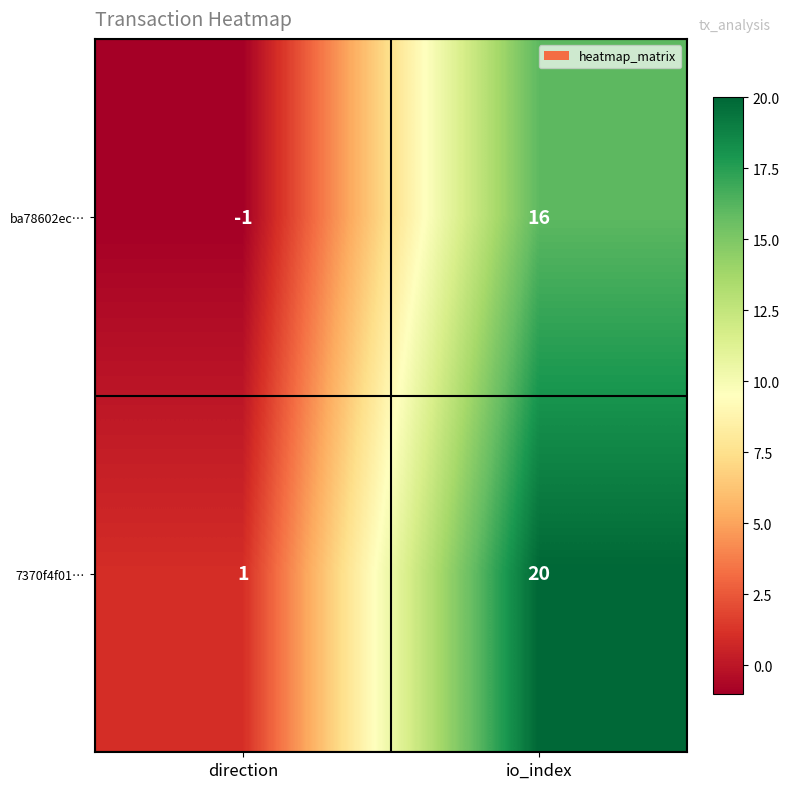

What is the maximum value shown in the chart?

20